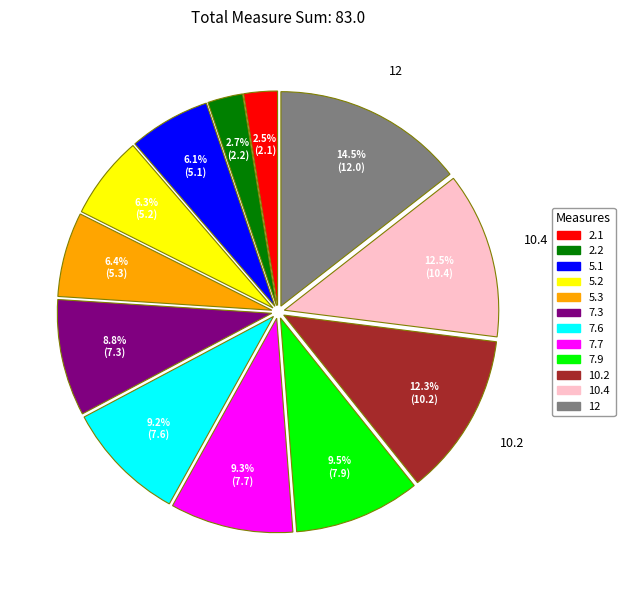

Approximately how many times larger is the value at 7.9 compared to 5.3?

1.5